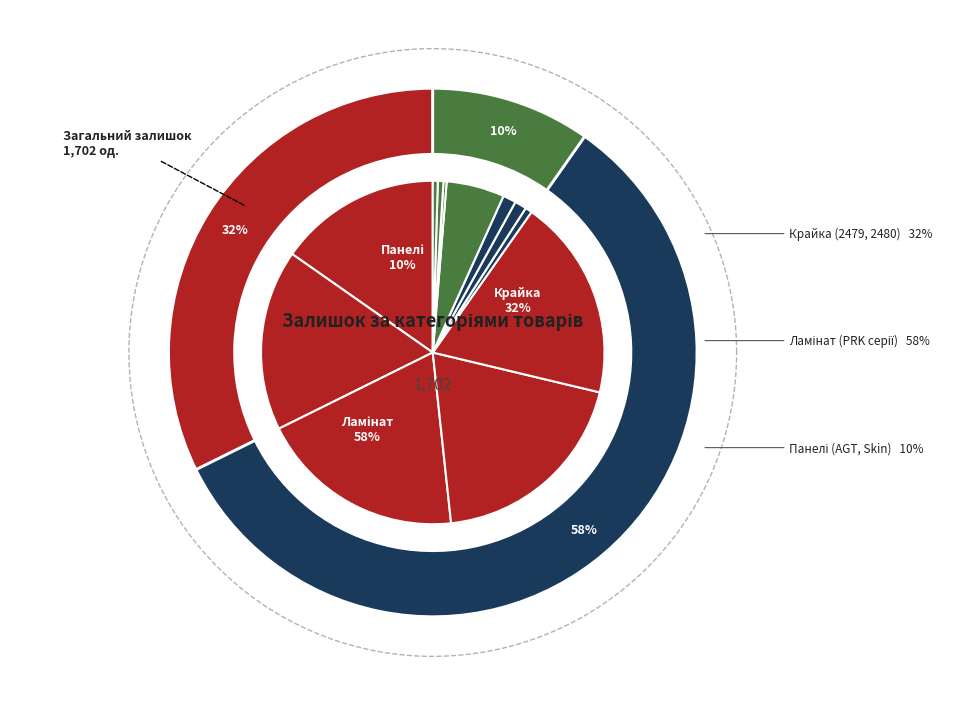

Between Крайка 2480 AR and Ламінат PRK608, which is larger?

Ламінат PRK608